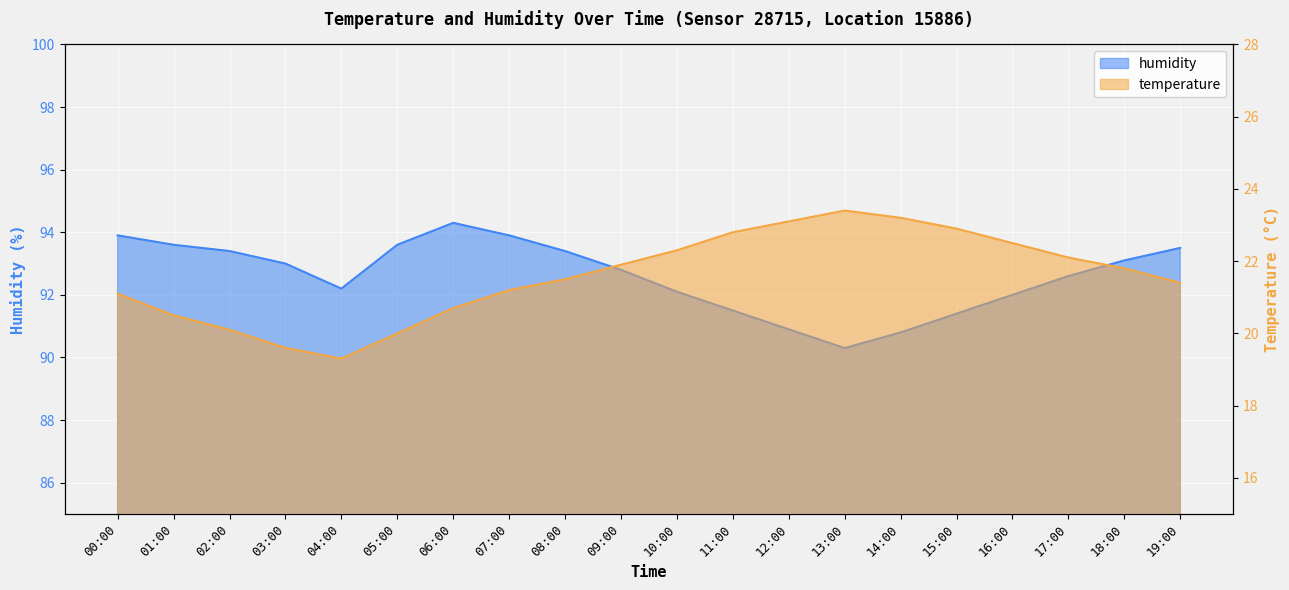

What are all the series names shown in the legend?

temperature, humidity